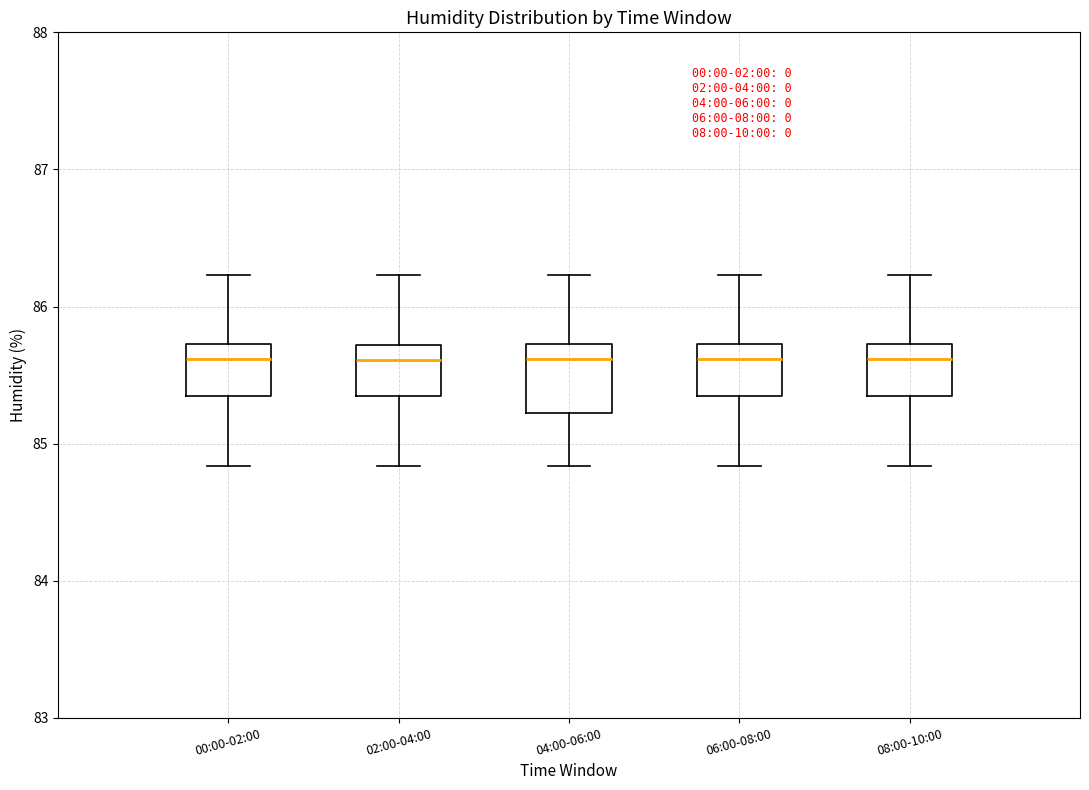

Reading left to right, read every box against the y-axis: the position of its median line, the range the box covers, and the ends of its whiskers. The values are not printed on the chart, so give them approximately, as read against the axis.

00:00-02:00: median 85.6, box 85.4 to 85.7, whiskers 84.8 to 86.2
02:00-04:00: median 85.6, box 85.4 to 85.7, whiskers 84.8 to 86.2
04:00-06:00: median 85.6, box 85.2 to 85.7, whiskers 84.8 to 86.2
06:00-08:00: median 85.6, box 85.4 to 85.7, whiskers 84.8 to 86.2
08:00-10:00: median 85.6, box 85.4 to 85.7, whiskers 84.8 to 86.2